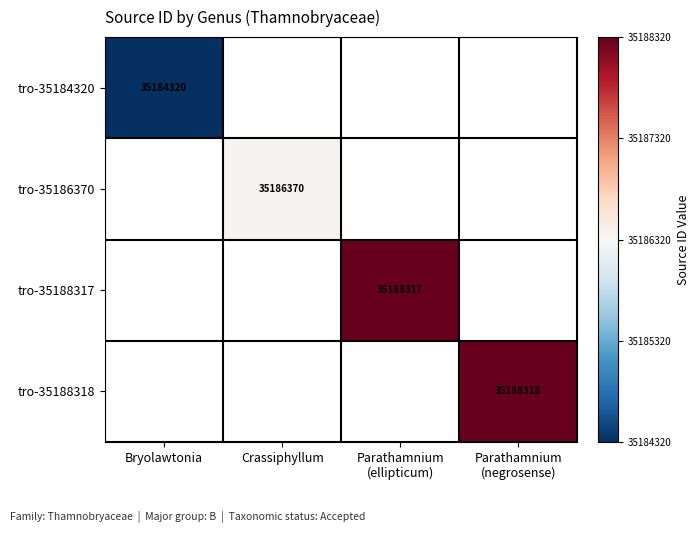

True or false: tro-35184320 has a value of 23725983 at Bryolawtonia.

False